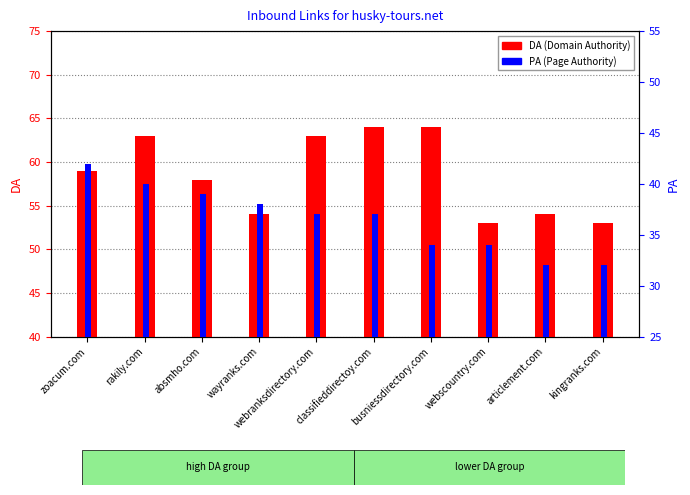

Reading left to right, what are all the values shown in this chart?

DA: 59	63	58	54	63	64	64	53	54	53
PA: 42	40	39	38	37	37	34	34	32	32